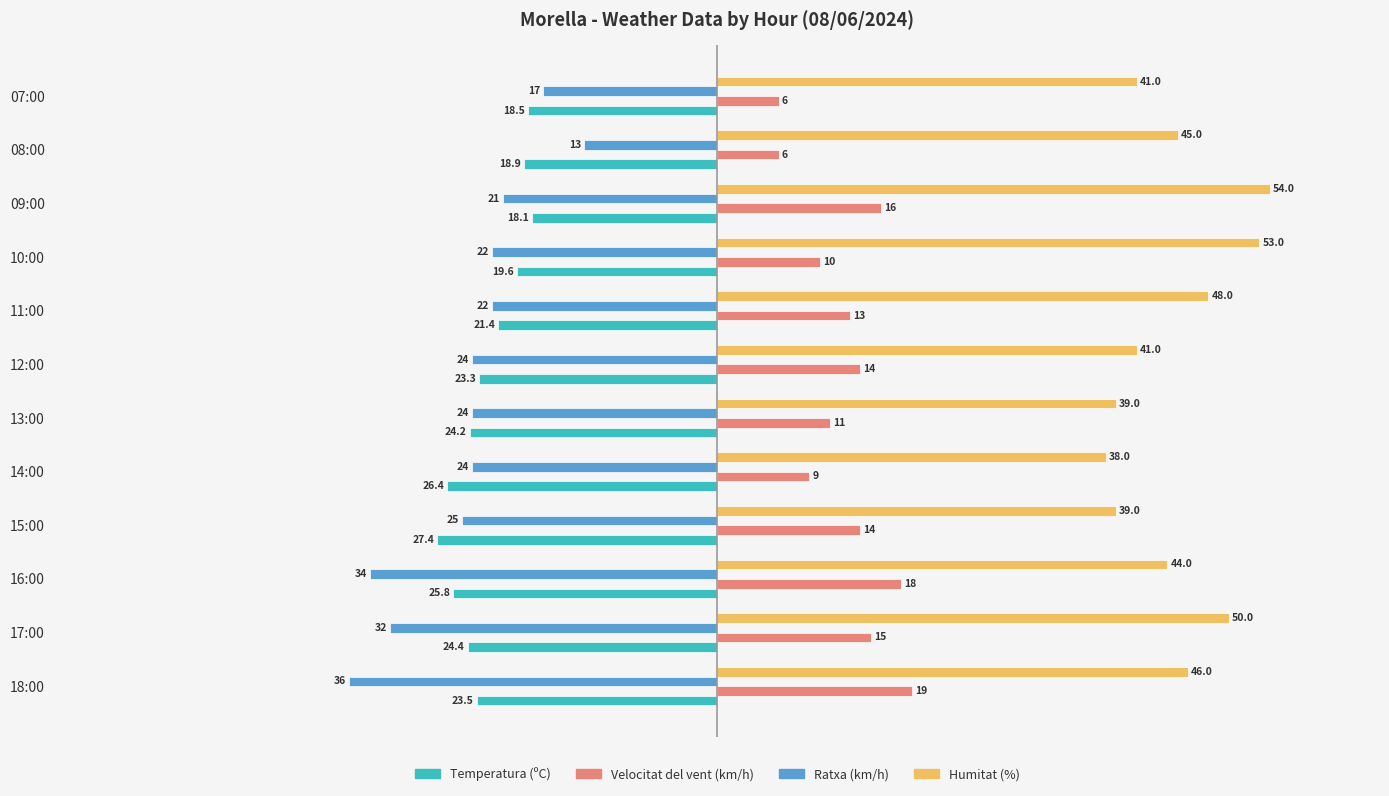

What are all the series names shown in the legend?

Temperatura (ºC), Velocitat del vent (km/h), Ratxa (km/h), Humitat (%)